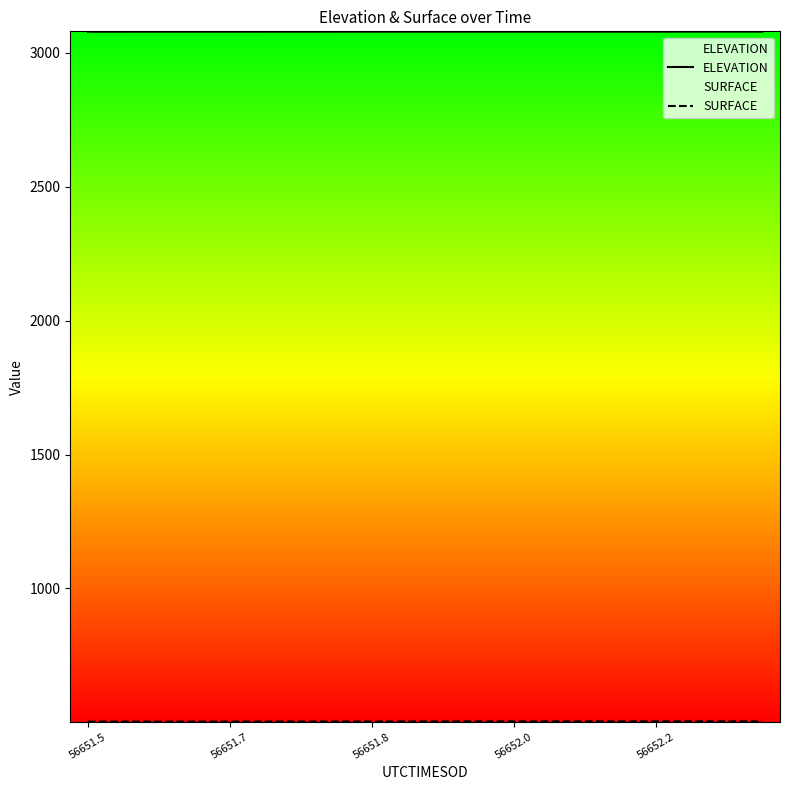

Is it true that SURFACE equals 748.3 at 17?

False